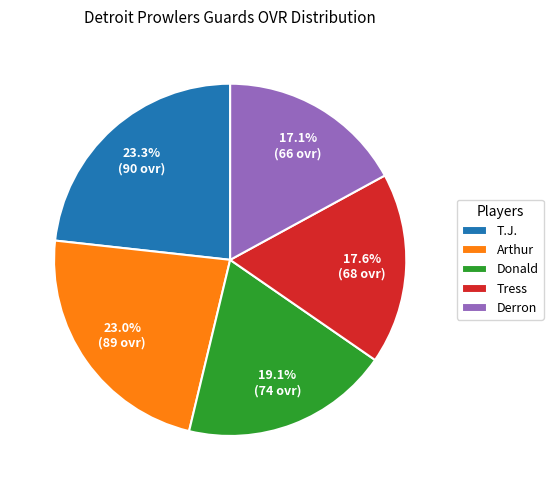

Which category has the smallest portion of the pie?

Derron